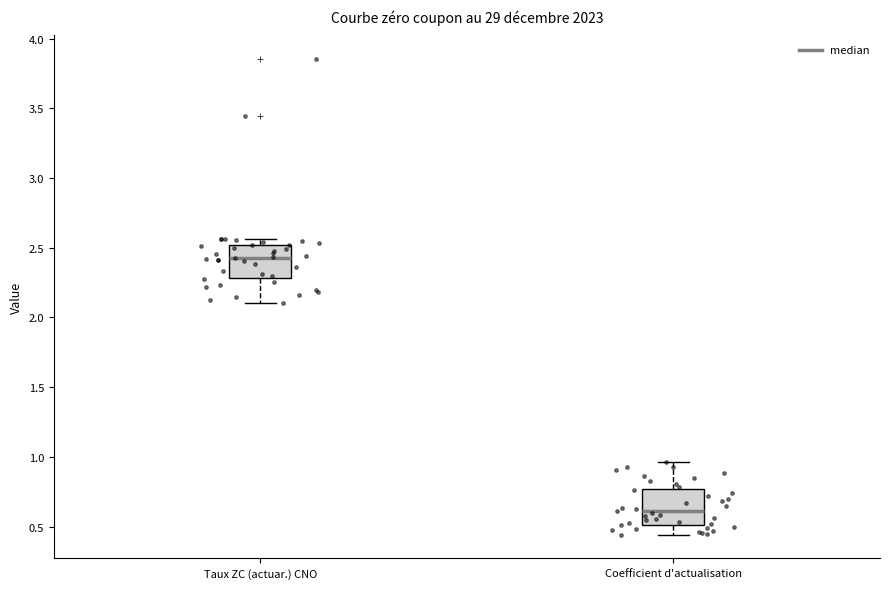

Reading left to right, read every box against the y-axis: the position of its median line, the range the box covers, and the ends of its whiskers. The values are not printed on the chart, so give them approximately, as read against the axis.

Taux ZC (actuar.) CNO: median 2.45, box 2.30 to 2.50, whiskers 2.10 to 2.55
Coefficient d'actualisation: median 0.60, box 0.50 to 0.75, whiskers 0.45 to 0.95